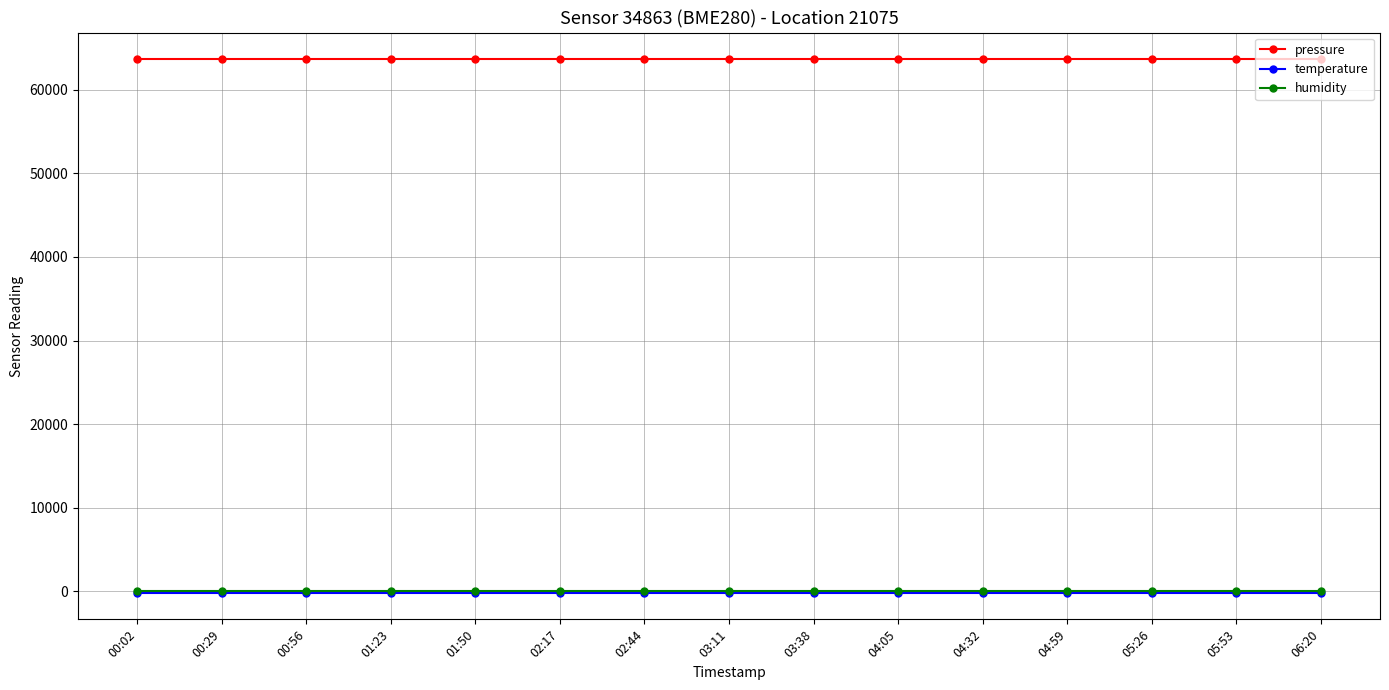

What value does the temperature series have at 05:53?

-147.7